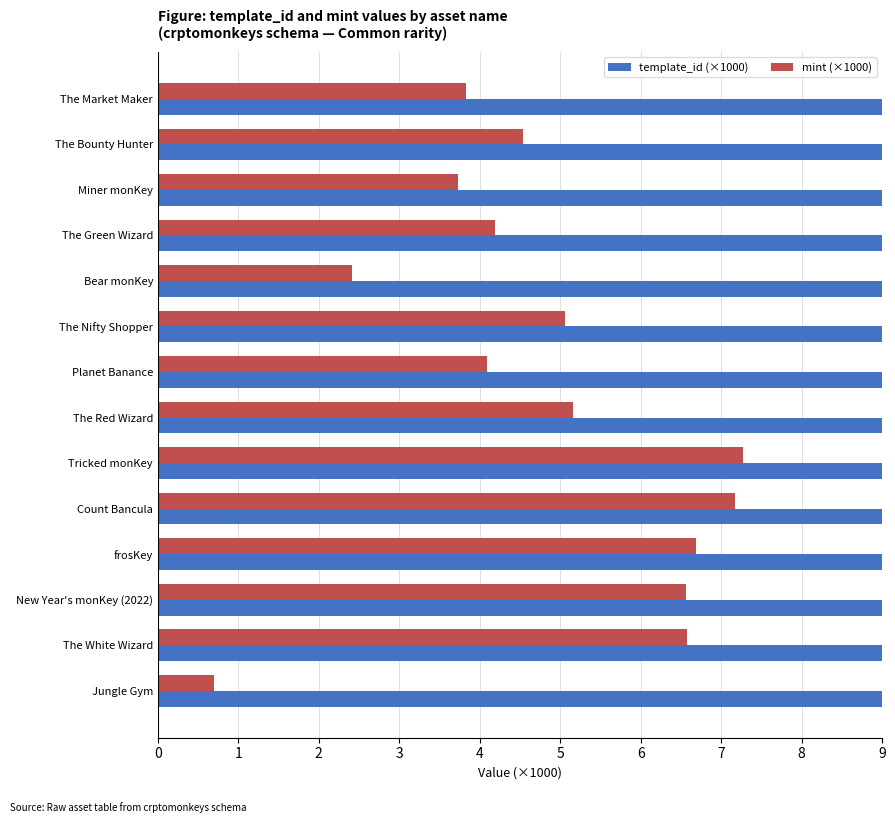

How many data points in template_id (×1000) are less than 256?

7